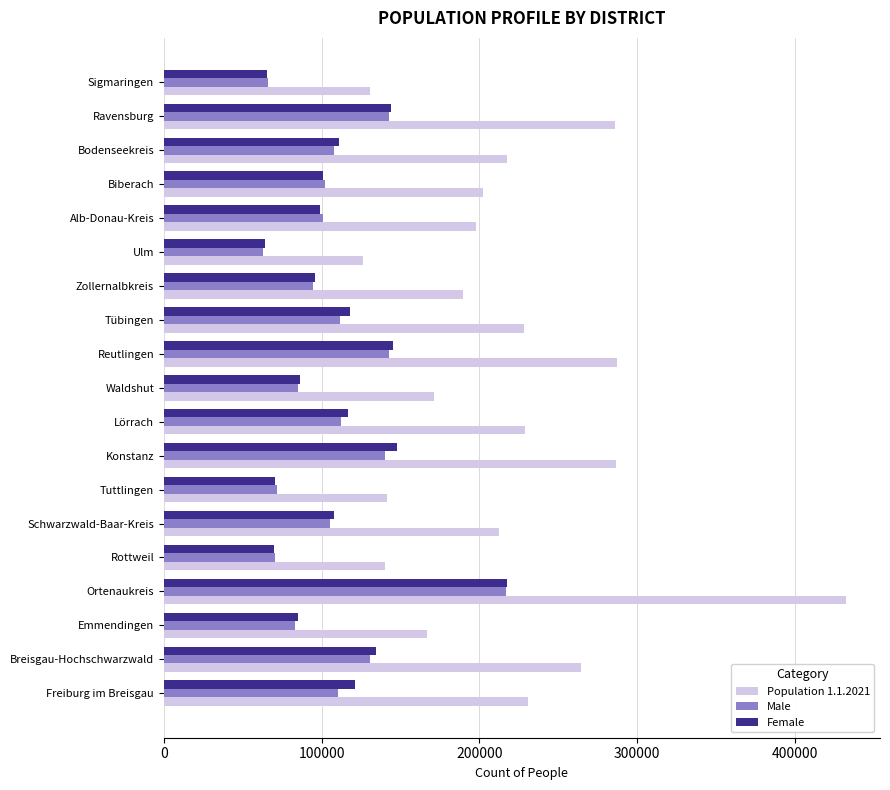

How many series are shown in this chart?

3